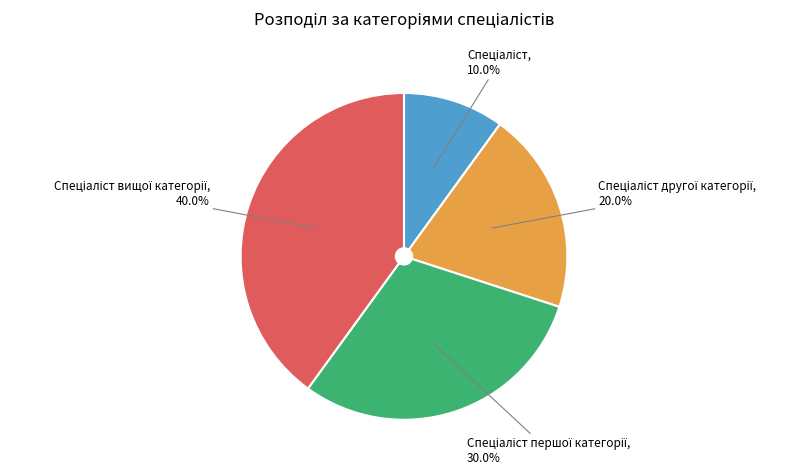

Does any single category account for the majority?

No